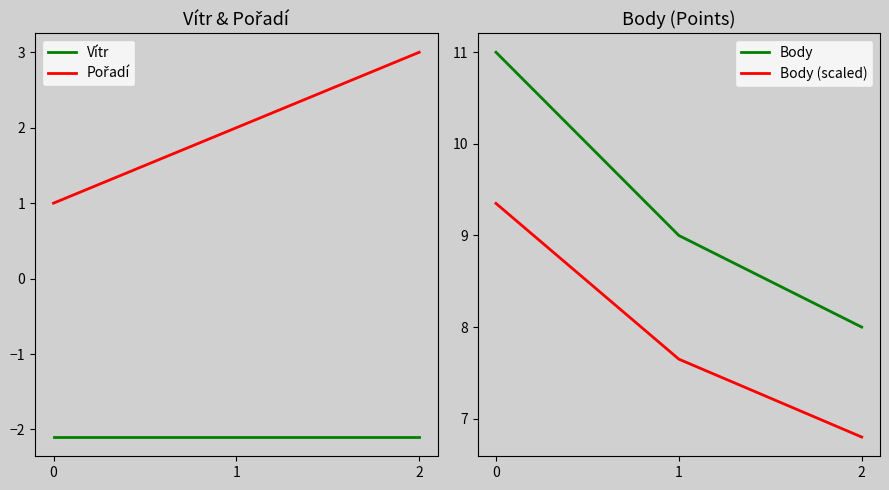

Which series changed the most between 0 and 2?

Body